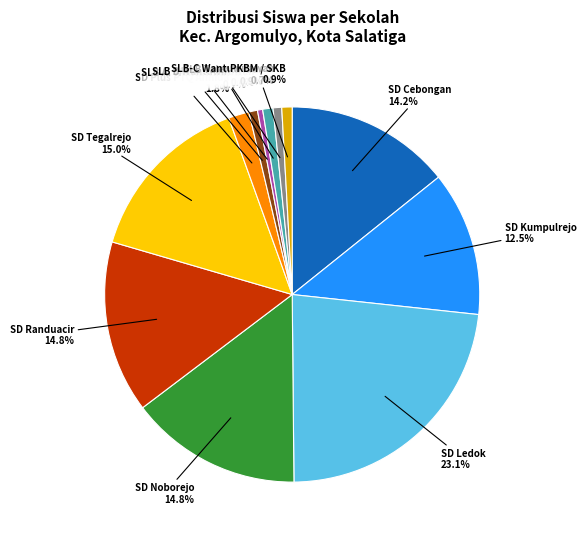

Is SD Kumpulrejo the majority of the pie?

No